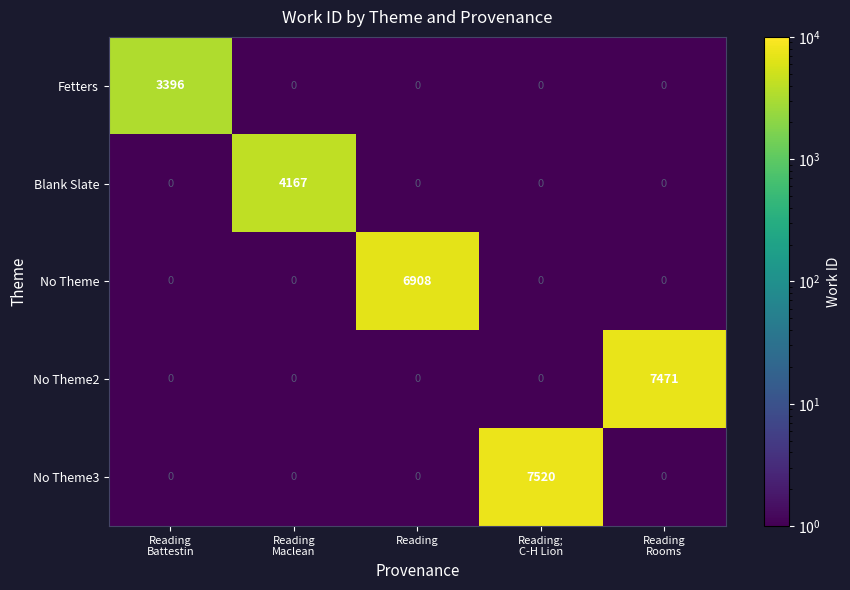

Which series has the largest range (max minus min)?

No Theme3